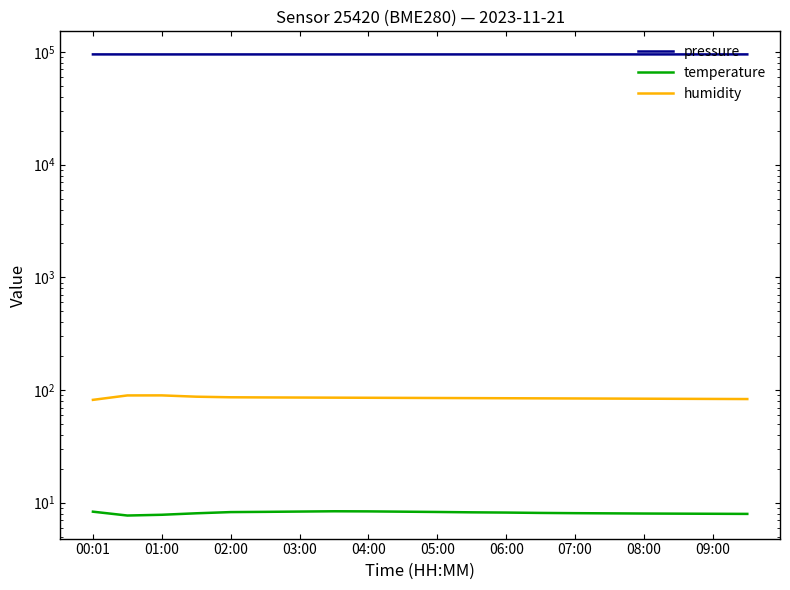

What is the minimum value shown in the chart?

7.7